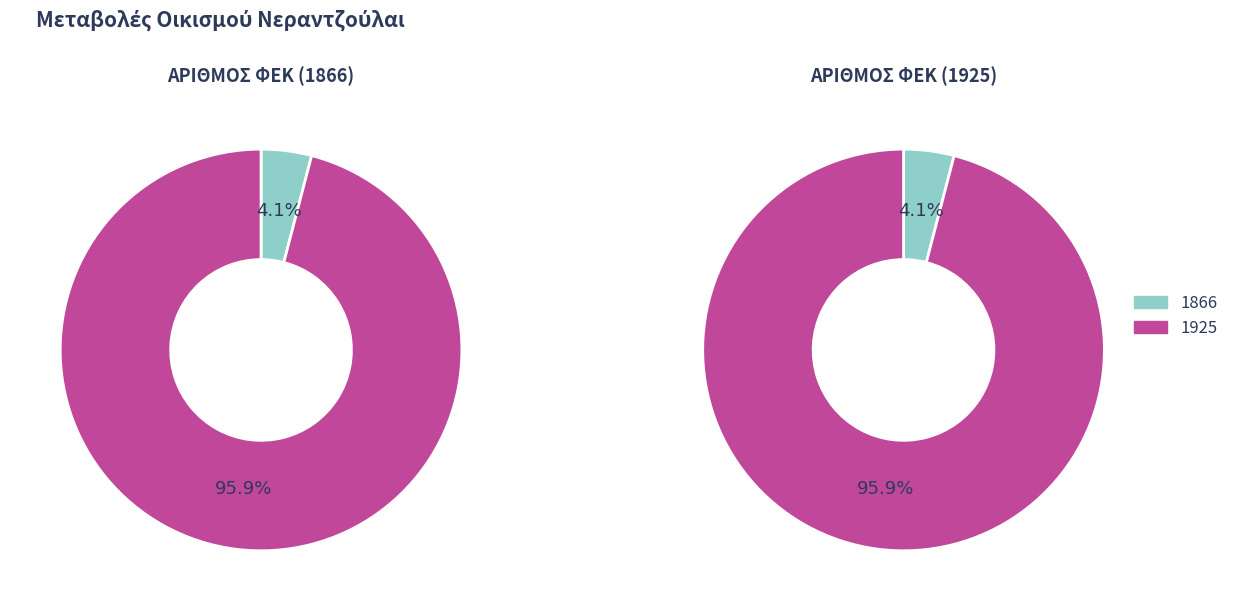

Is it true that 1925 is 96% of the pie?

True